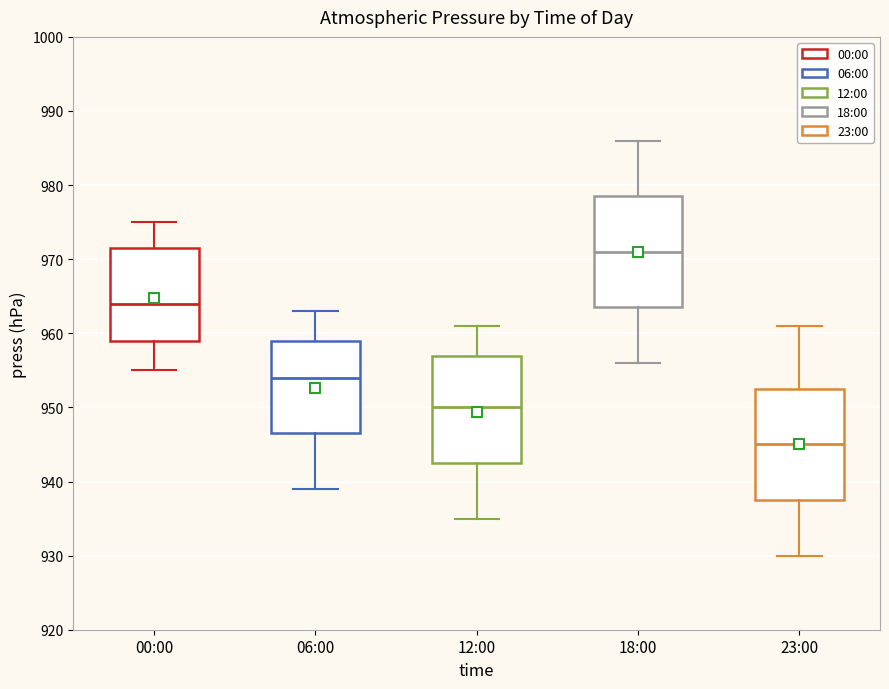

Which box has the highest median line?

18:00